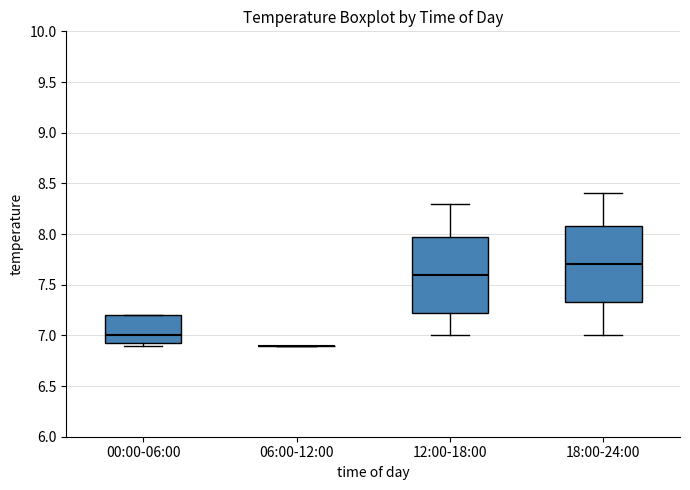

Reading left to right, read every box against the y-axis: the position of its median line, the range the box covers, and the ends of its whiskers. The values are not printed on the chart, so give them approximately, as read against the axis.

00:00-06:00: median 7.00, box 6.95 to 7.20, whiskers 6.90 to 7.20
06:00-12:00: box collapsed to a line at 6.90, whiskers 6.90 to 6.90
12:00-18:00: median 7.60, box 7.25 to 8.00, whiskers 7.00 to 8.30
18:00-24:00: median 7.70, box 7.35 to 8.10, whiskers 7.00 to 8.40